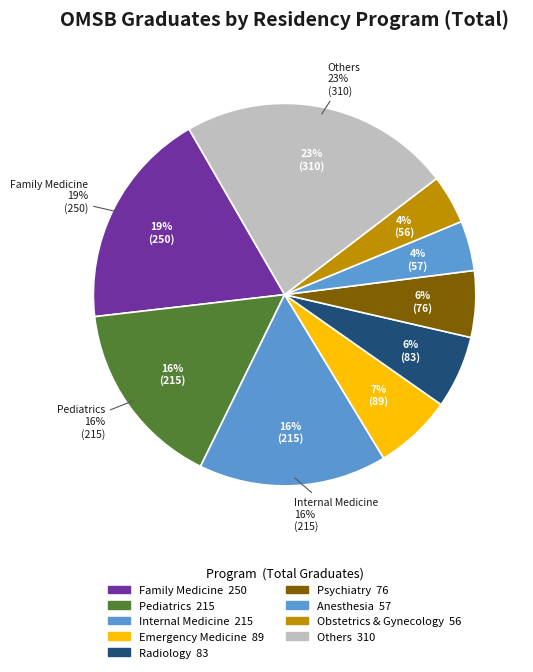

True or false: Otolaryngology accounts for 3% of the total.

True